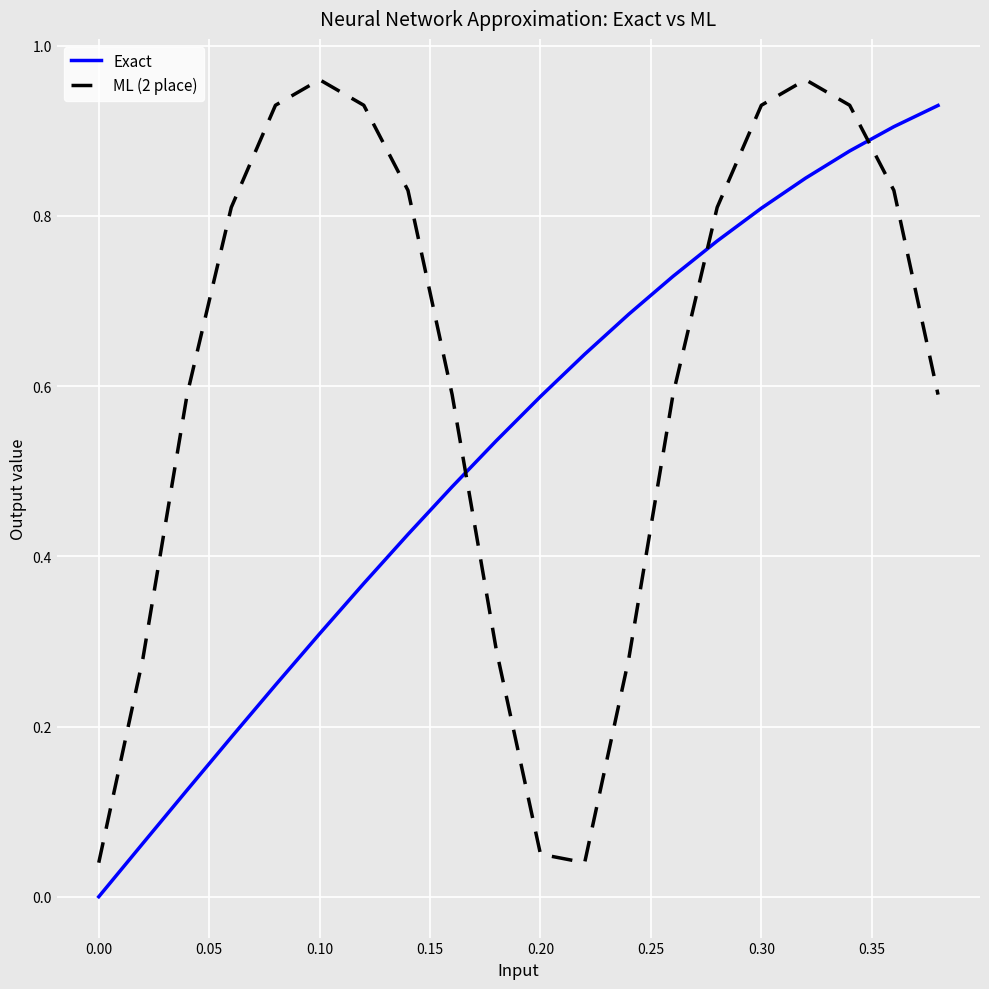

Rank the series by their average value, from lowest to highest.

Exact, ML (2 place)